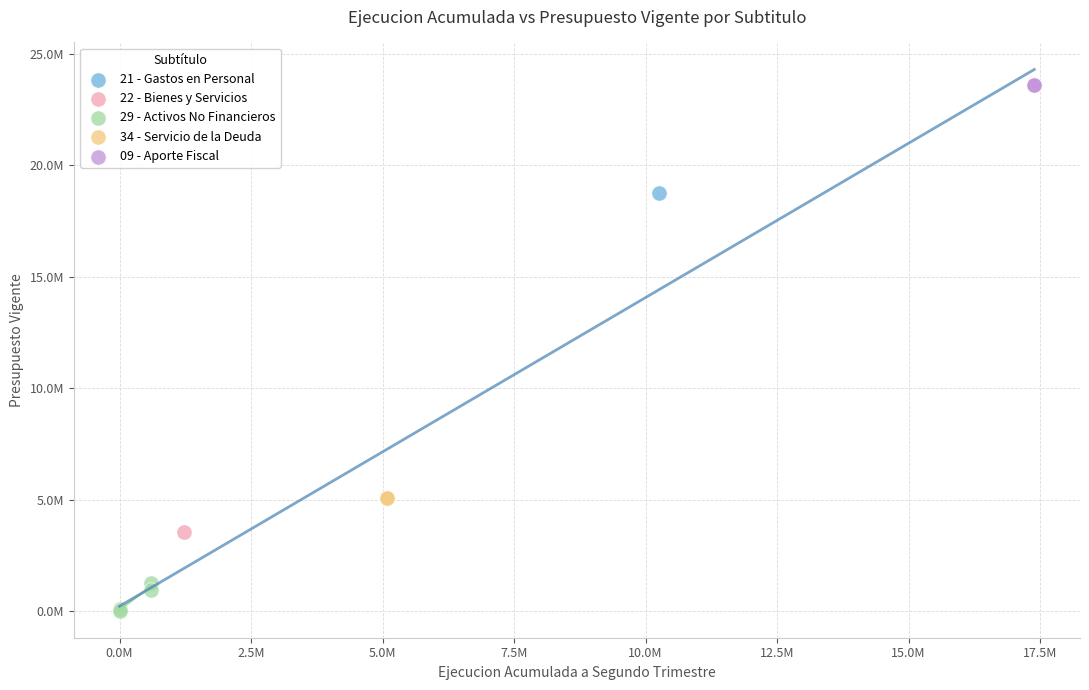

What are all the series names shown in the legend?

21 - Gastos en Personal, 22 - Bienes y Servicios, 29 - Activos No Financieros, 34 - Servicio de la Deuda, 09 - Aporte Fiscal